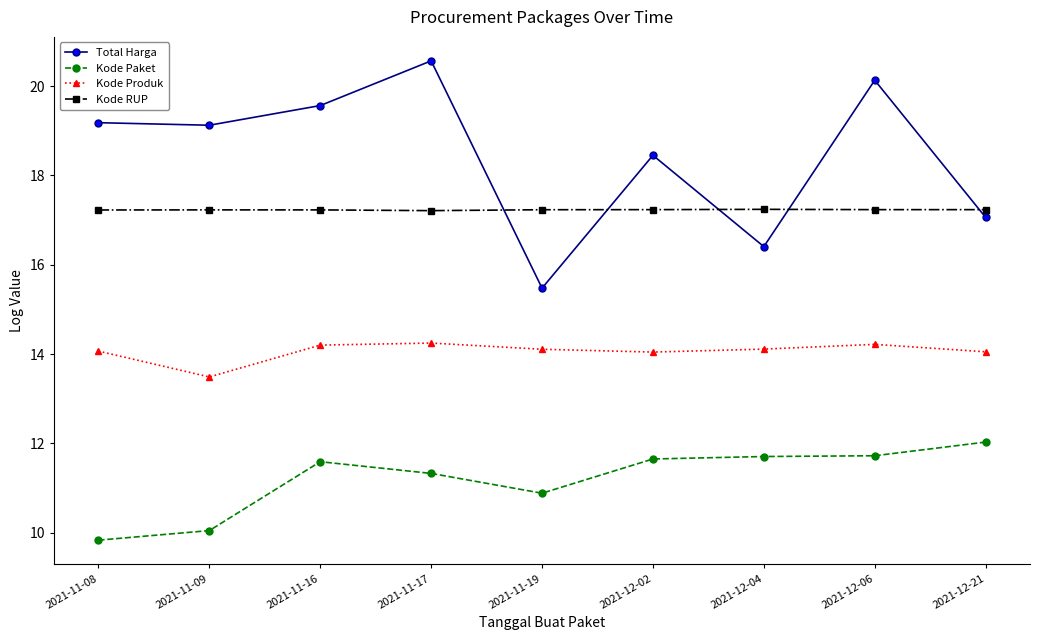

What is the smallest value displayed?

9.8